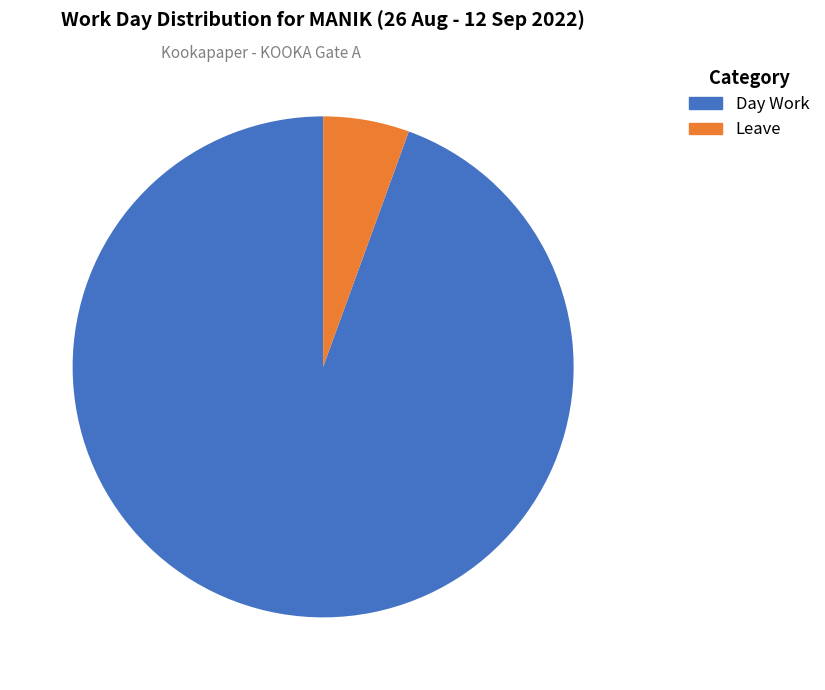

How many segments does this pie chart have?

2